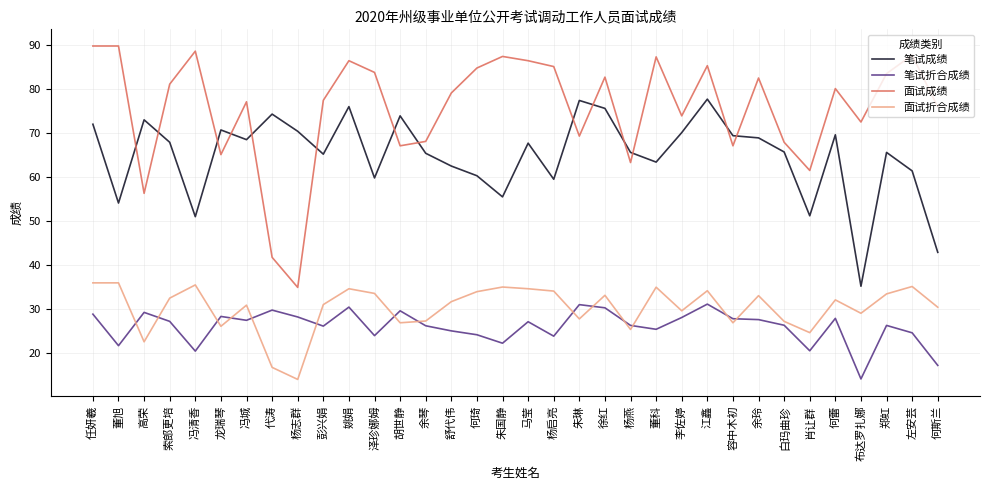

What is the average value of the 笔试成绩 series?

64.8